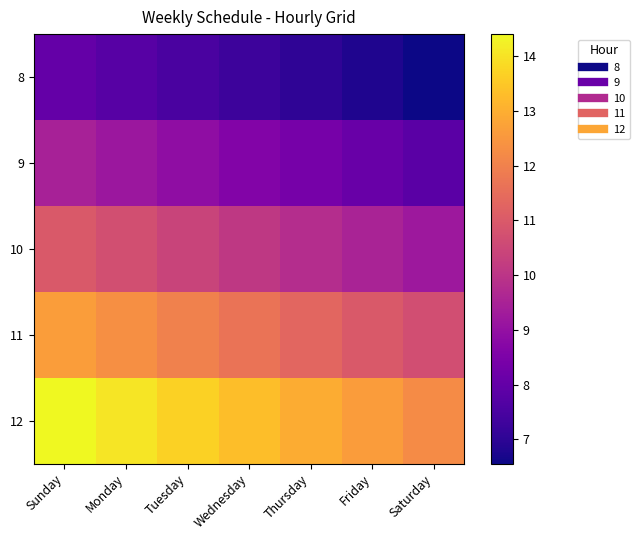

Which series has the widest spread of values?

12